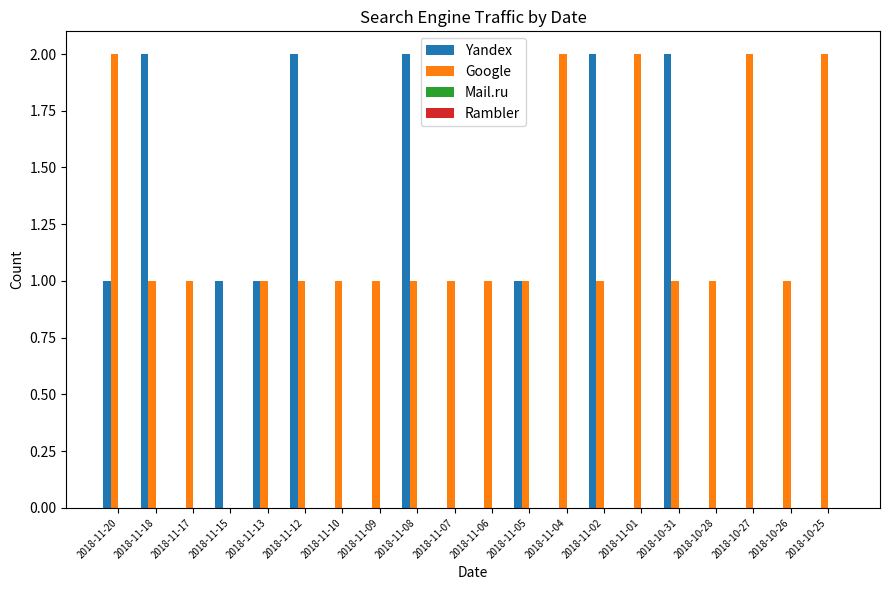

Which series has the largest total across all categories?

Google